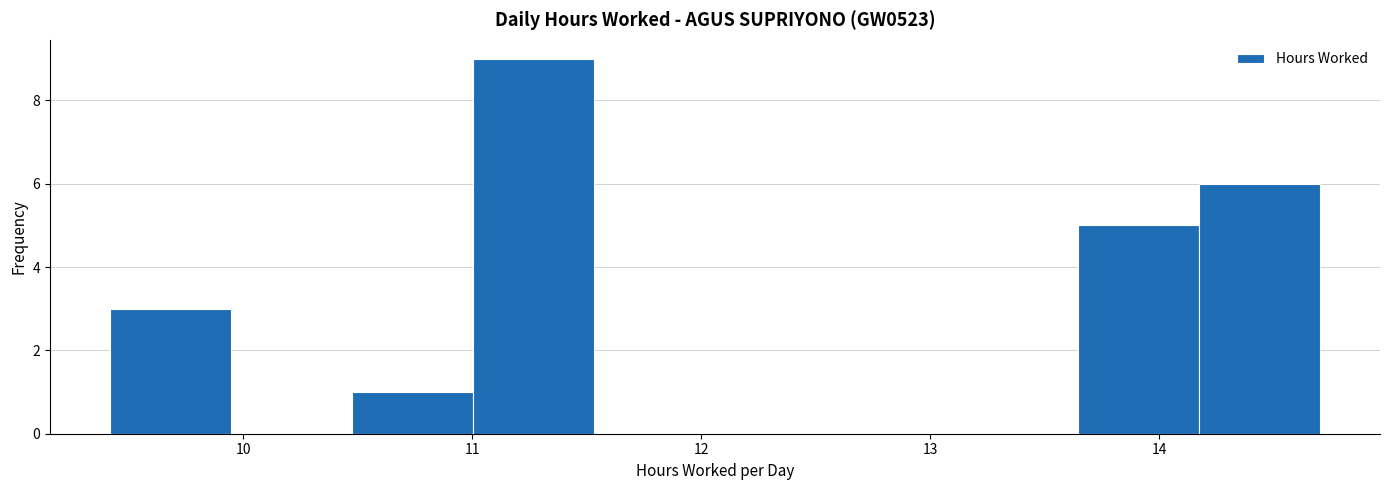

What is the height of the bar covering 11.0 to 11.5 on the x-axis? Neither the bar edges nor the heights are printed on the chart, so give them approximately, as read against the axes.

9